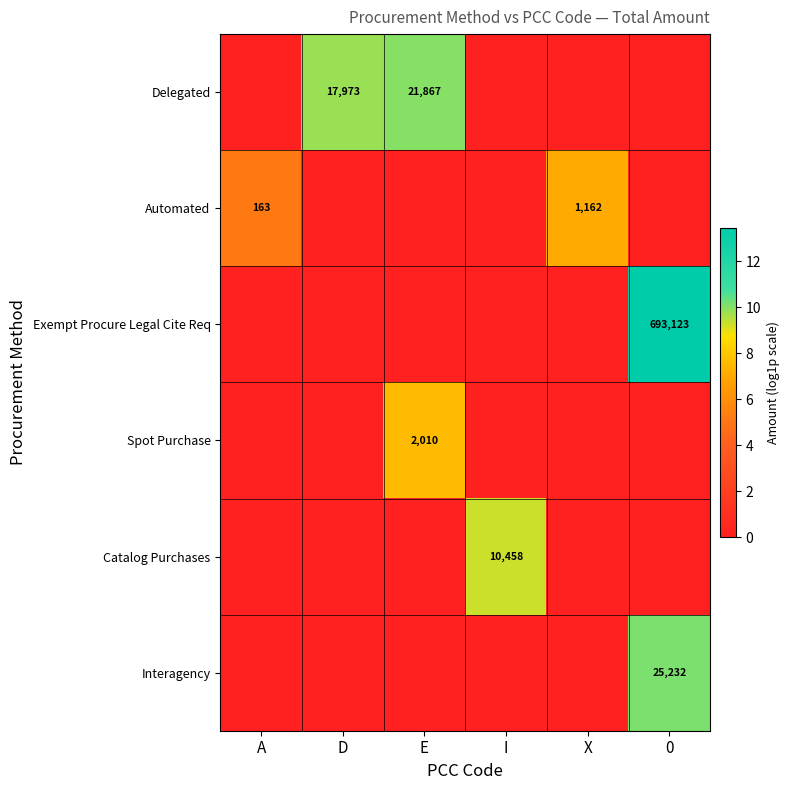

Between I and X, which is larger?

I